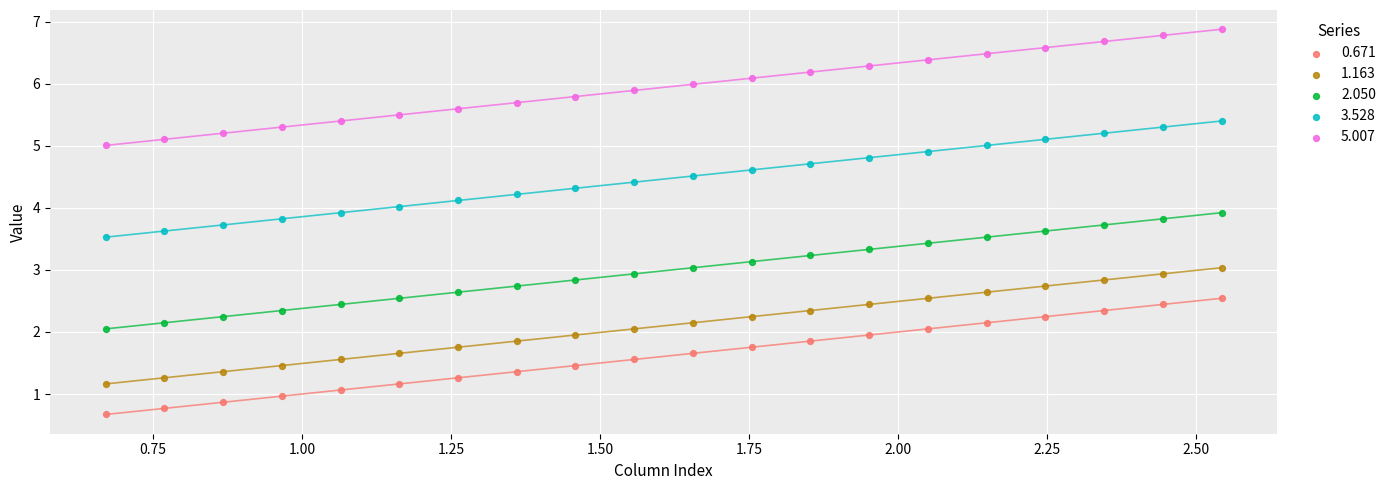

Across all data points, what is the range of Y values (max minus min)?

6.2